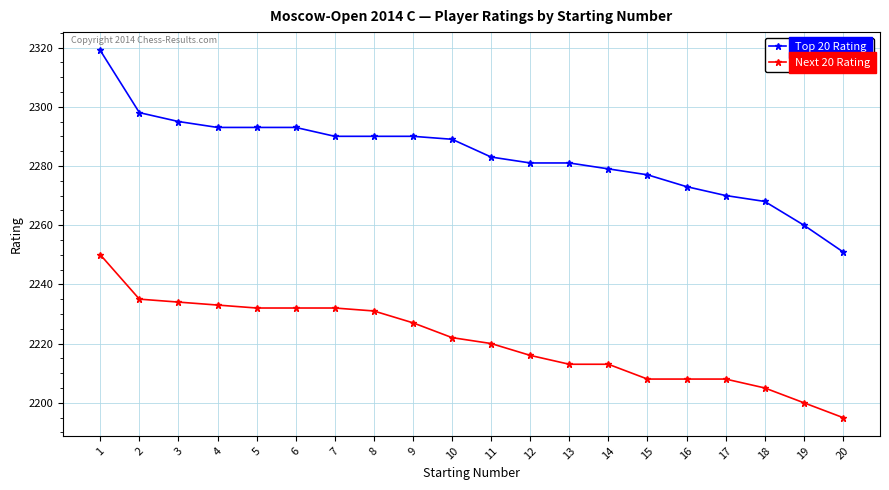

What is the sum of the Top 20 Rating values at 19 and 4?

4553